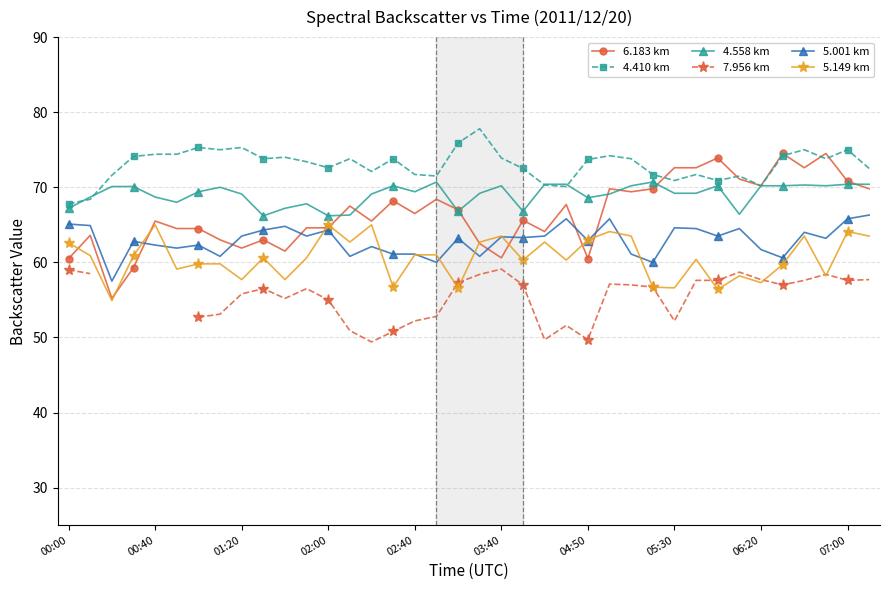

True or false: 4.558 km and 5.001 km intersect in this chart.

False